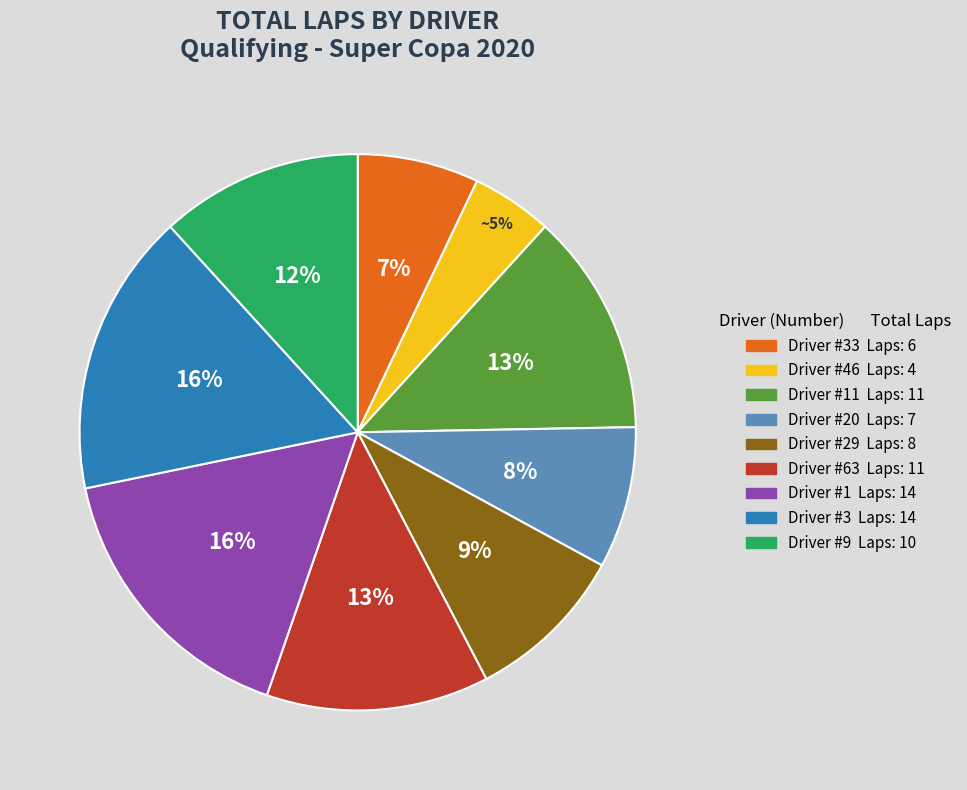

Does any single category account for the majority?

No